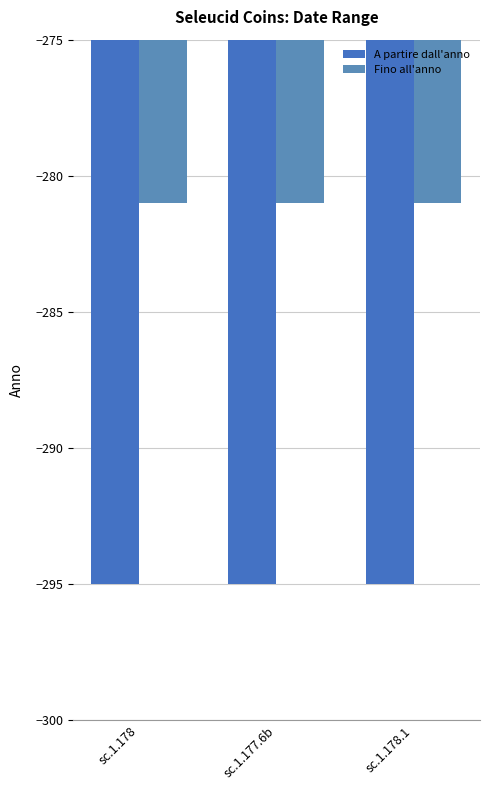

How many series are shown in this chart?

2